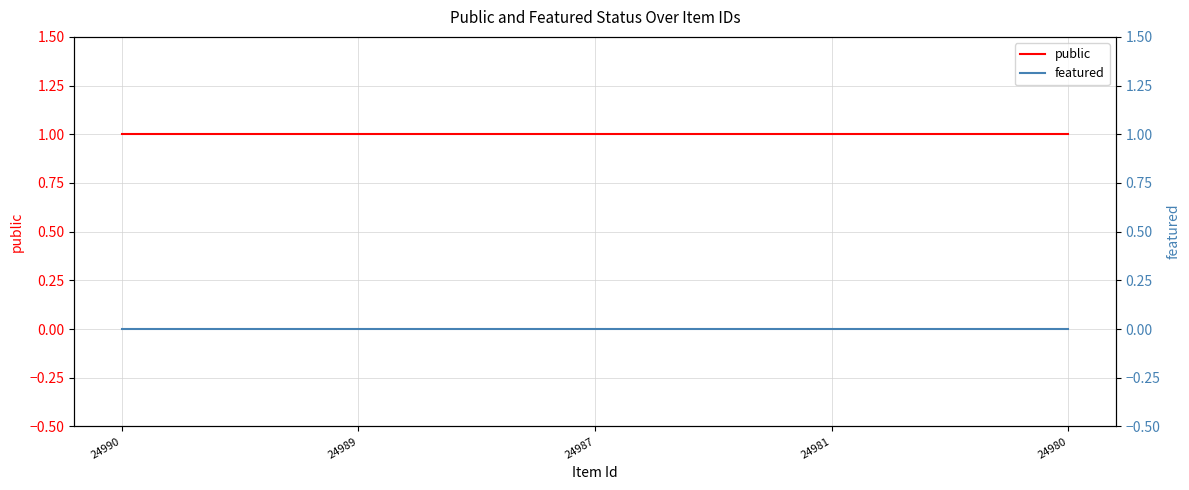

Count the number of data series in this chart.

2